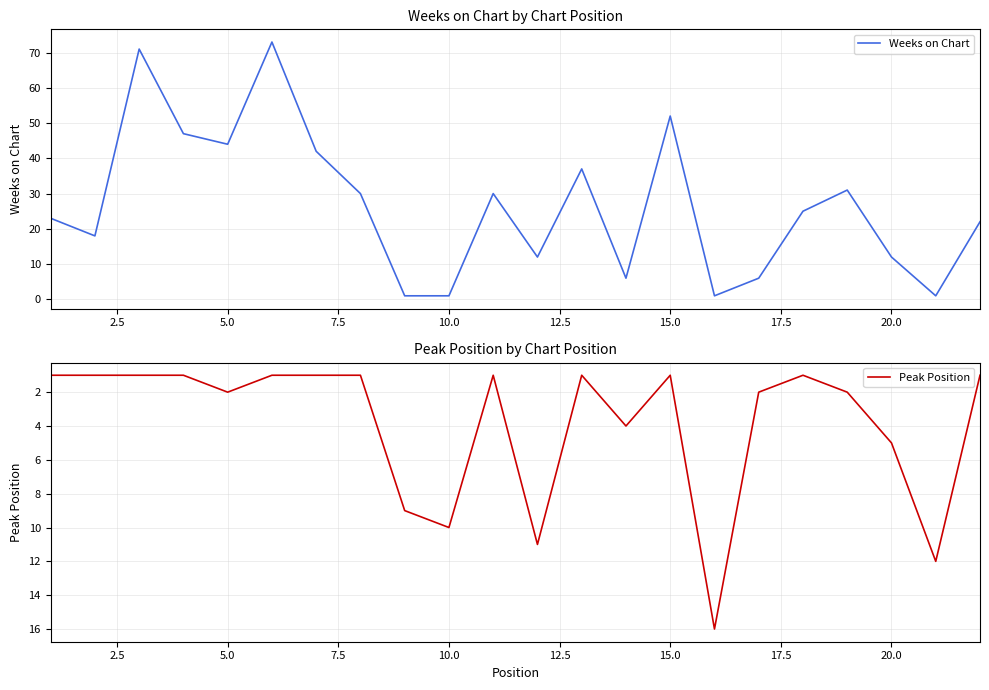

Which series has the largest range (max minus min)?

Weeks on Chart